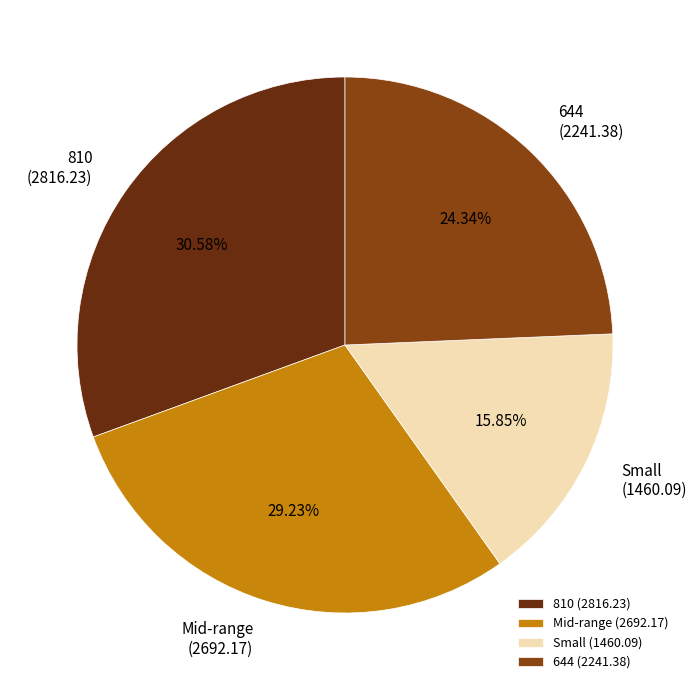

Which slice is the smallest?

Small (1460.09)